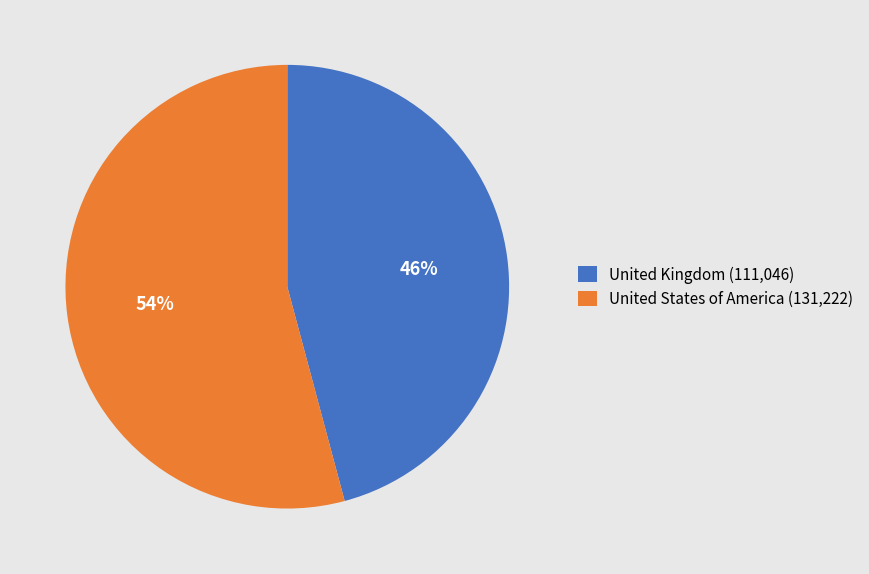

Is it true that United States of America is 54% of the pie?

True